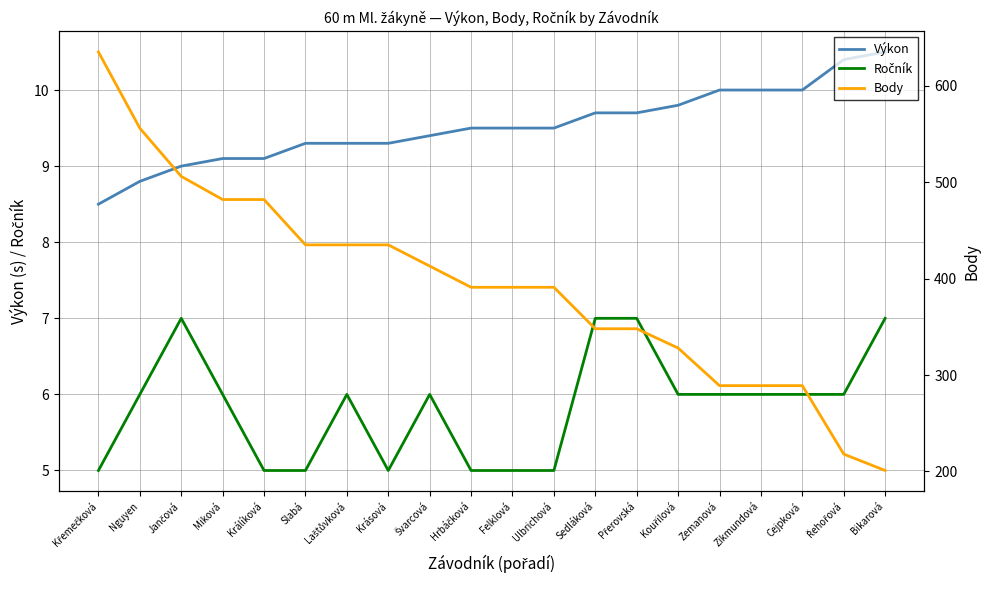

What is the difference between the maximum and minimum values in the Body series?

434.0